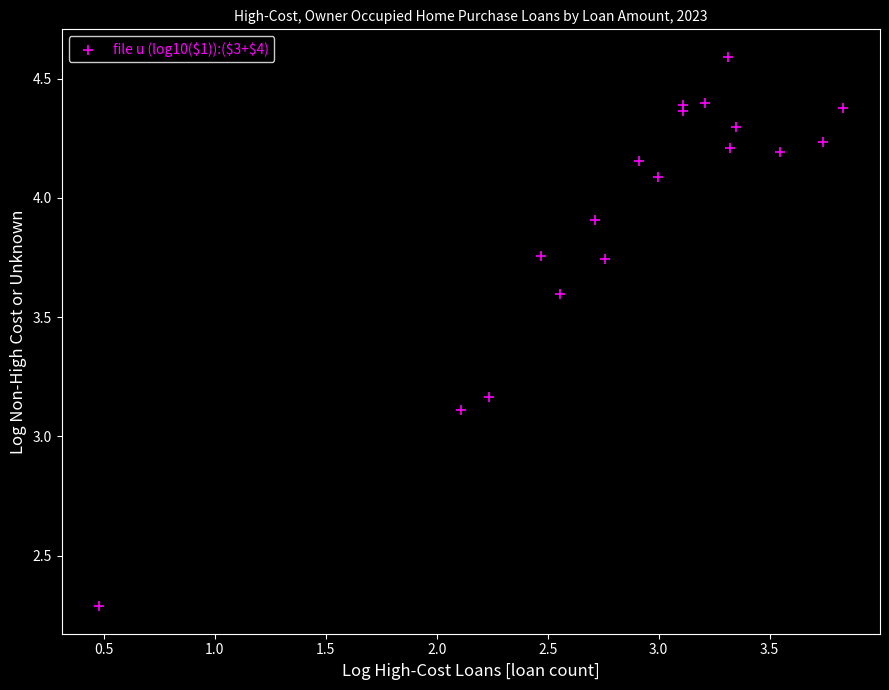

What Y value in the scatter plot is closest to 3?

3.1